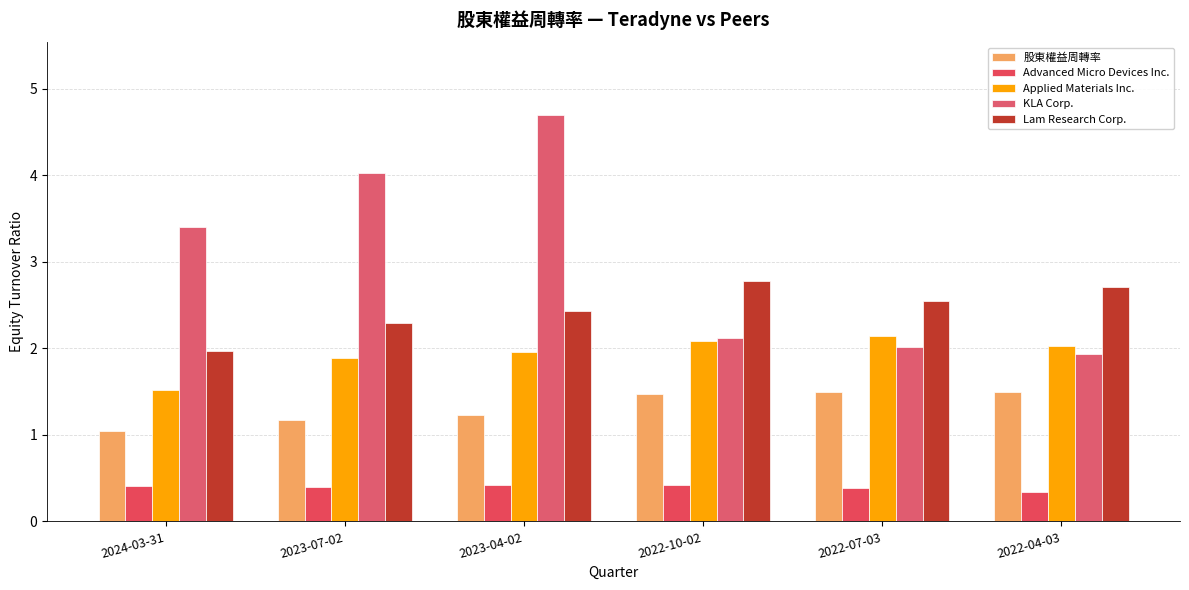

Reading right to left, list all the values displayed in this chart.

股東權益周轉率: 1.5	1.5	1.5	1.2	1.2	1.0
Advanced Micro Devices Inc.: 0.3	0.4	0.4	0.4	0.4	0.4
Applied Materials Inc.: 2.0	2.1	2.1	2.0	1.9	1.5
KLA Corp.: 1.9	2.0	2.1	4.7	4.0	3.4
Lam Research Corp.: 2.7	2.5	2.8	2.4	2.3	2.0